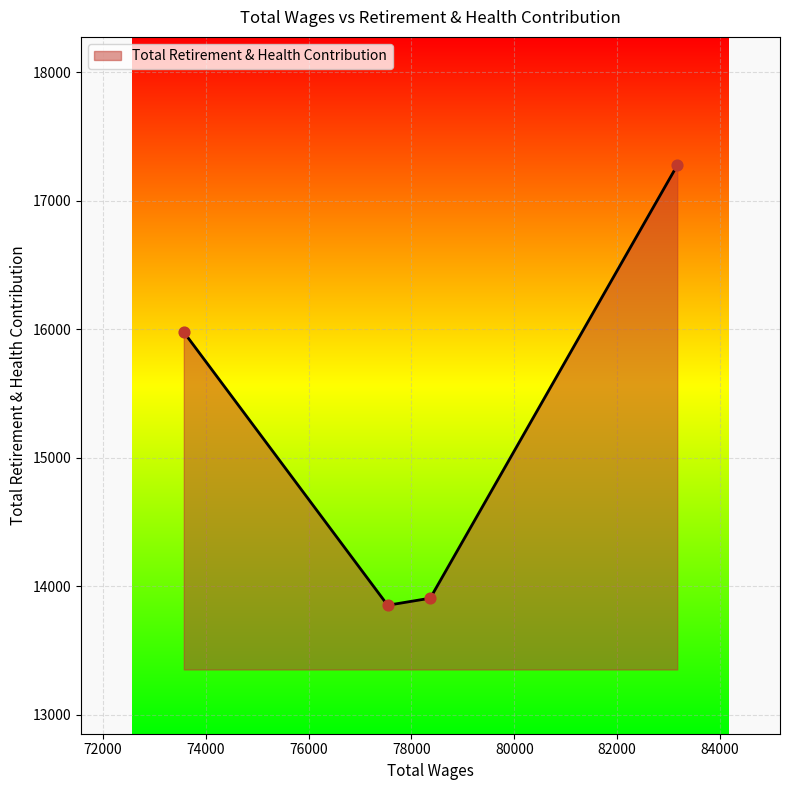

What is the sum of all values?

61013